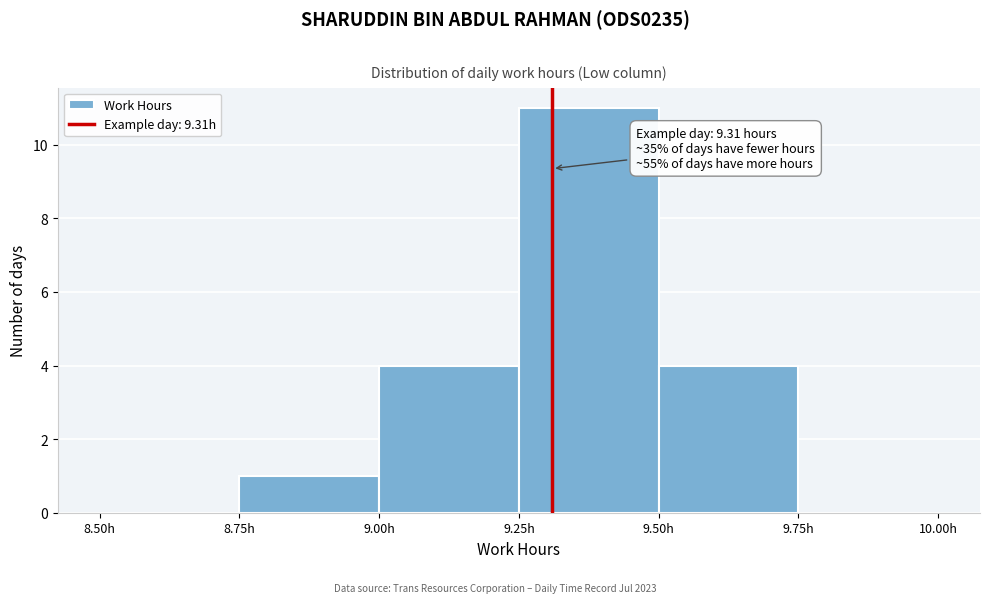

Which range on the x-axis has the tallest bar?

9.25 to 9.50